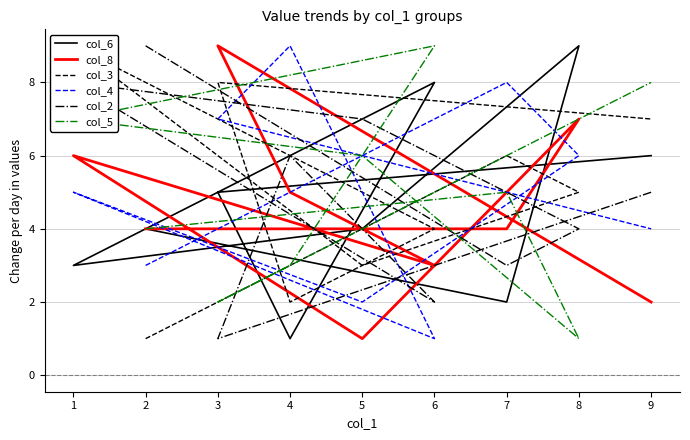

What is the minimum value shown in the chart?

1